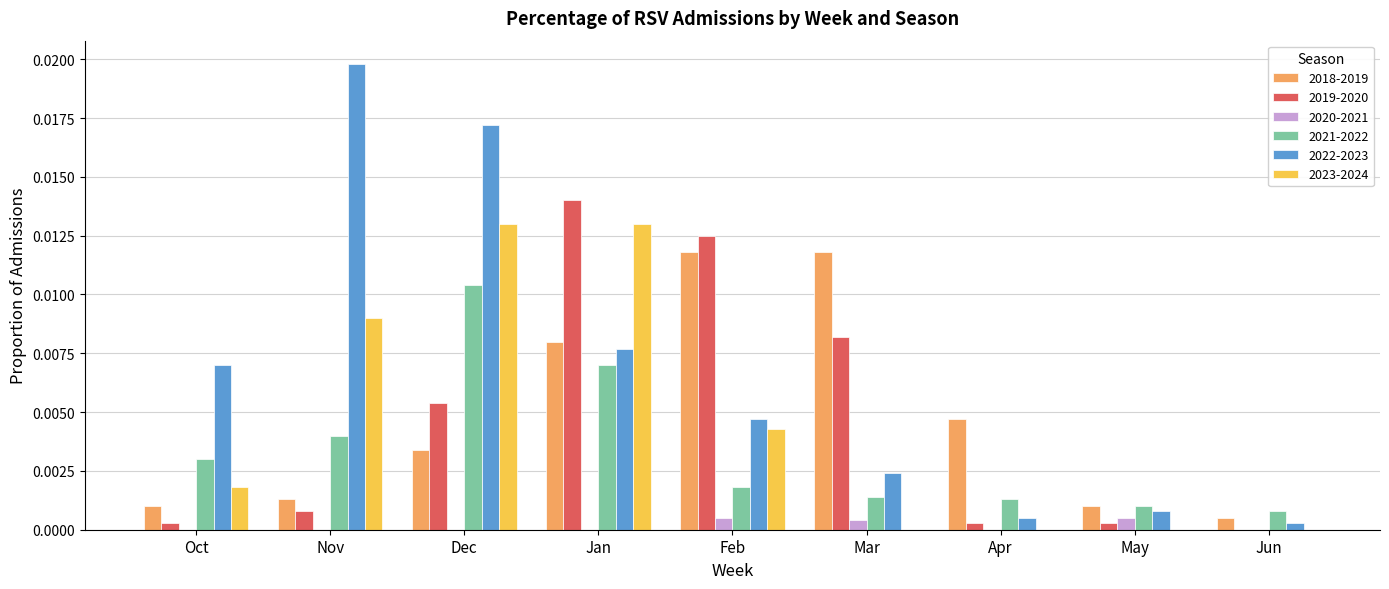

Where is 2022-2023 nearest to the value 0?

Jun